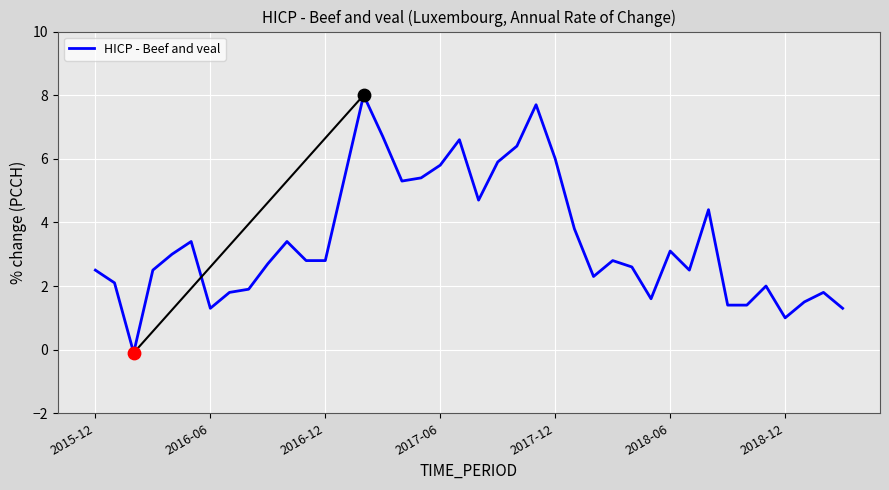

What is the difference between the maximum and minimum values?

8.1